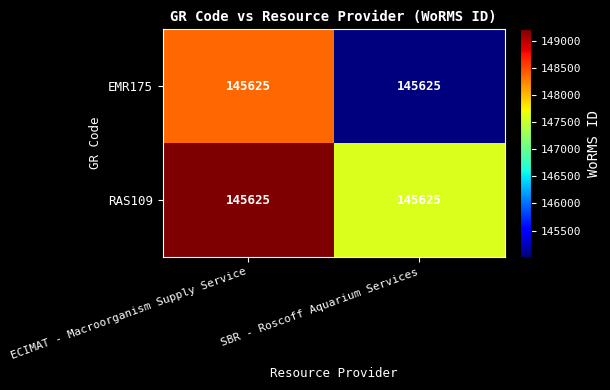

Which series has the largest range (max minus min)?

EMR175